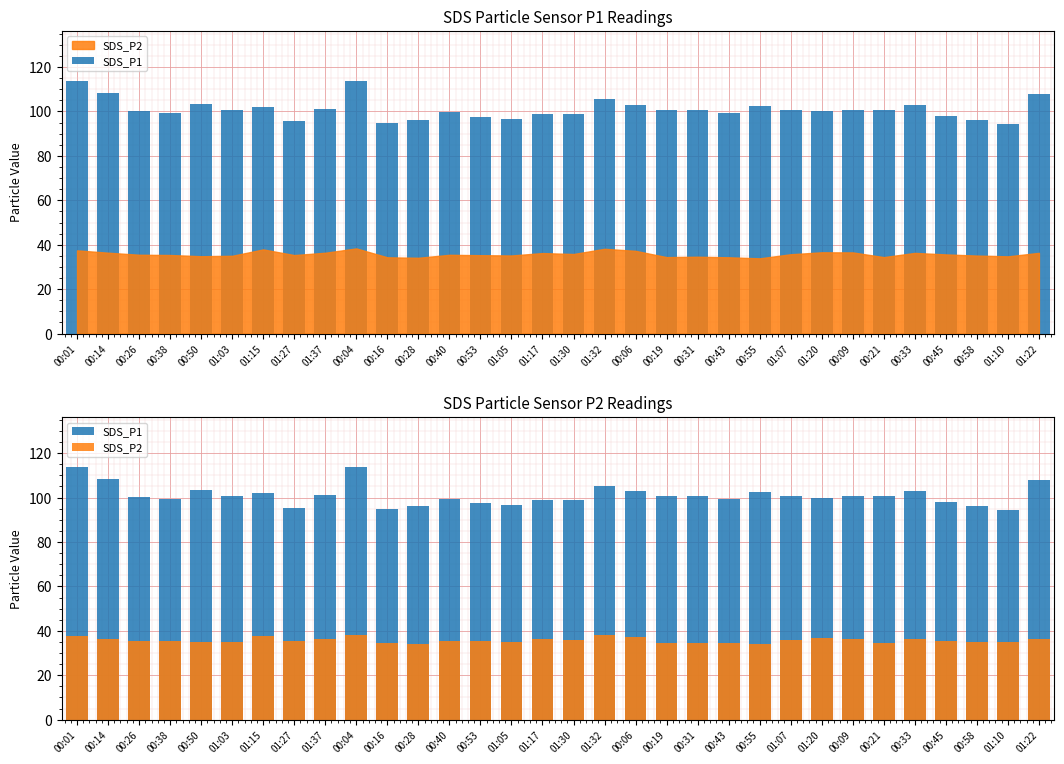

Reading right to left, list all the values displayed in this chart.

SDS_P1: 01:22=108.0	01:10=94.5	00:58=96.1	00:45=98.1	00:33=102.9	00:21=100.5	00:09=100.8	01:20=100.0	01:07=100.8	00:55=102.3	00:43=99.5	00:31=100.6	00:19=100.5	00:06=102.9	01:32=105.4	01:30=98.8	01:17=99.0	01:05=96.5	00:53=97.5	00:40=99.5	00:28=96.1	00:16=95.0	00:04=113.6	01:37=101.2	01:27=95.5	01:15=101.9	01:03=100.5	00:50=103.2	00:38=99.2	00:26=100.1	00:14=108.3	00:01=113.5
SDS_P2: 01:22=36.4	01:10=34.8	00:58=35.1	00:45=35.6	00:33=36.3	00:21=34.4	00:09=36.5	01:20=36.6	01:07=35.7	00:55=33.9	00:43=34.4	00:31=34.6	00:19=34.4	00:06=37.2	01:32=38.2	01:30=35.8	01:17=36.2	01:05=35.2	00:53=35.3	00:40=35.5	00:28=34.1	00:16=34.4	00:04=38.4	01:37=36.4	01:27=35.4	01:15=37.9	01:03=35.0	00:50=34.8	00:38=35.4	00:26=35.5	00:14=36.4	00:01=37.5